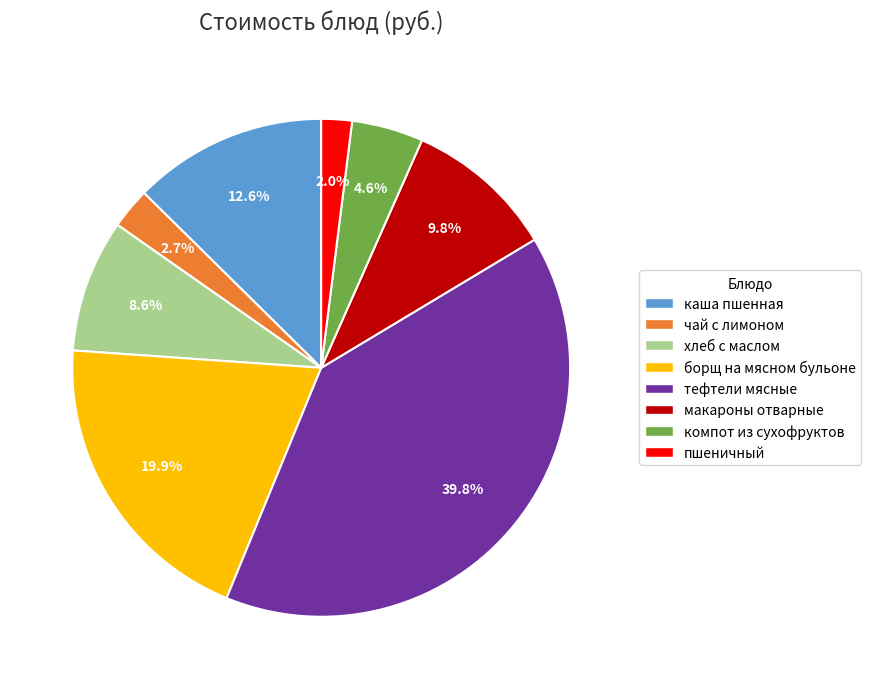

Is борщ на мясном бульоне the majority of the pie?

No